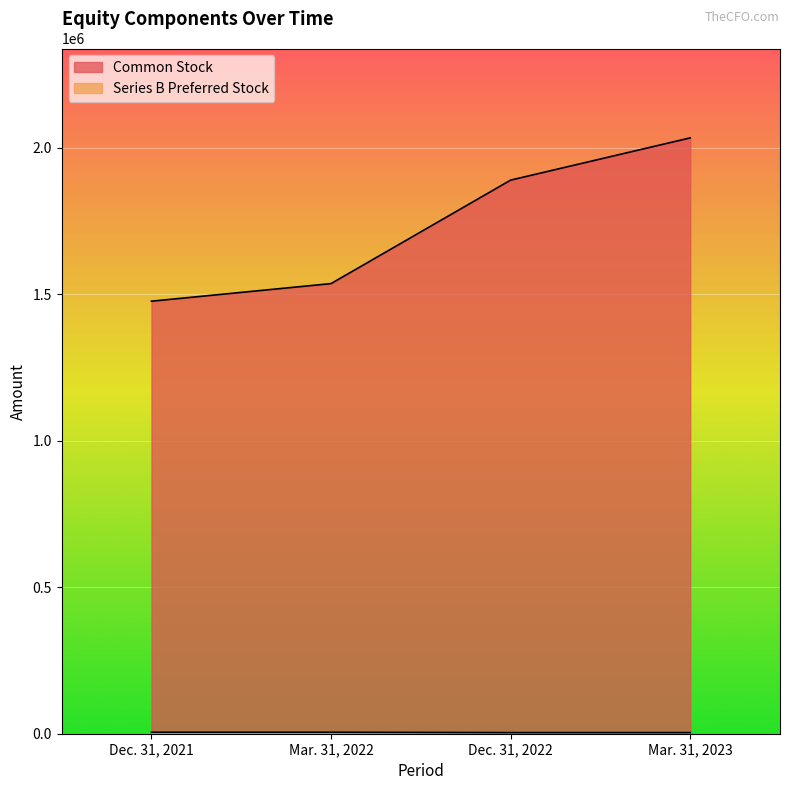

At which label does Common Stock reach its minimum?

Dec. 31, 2021